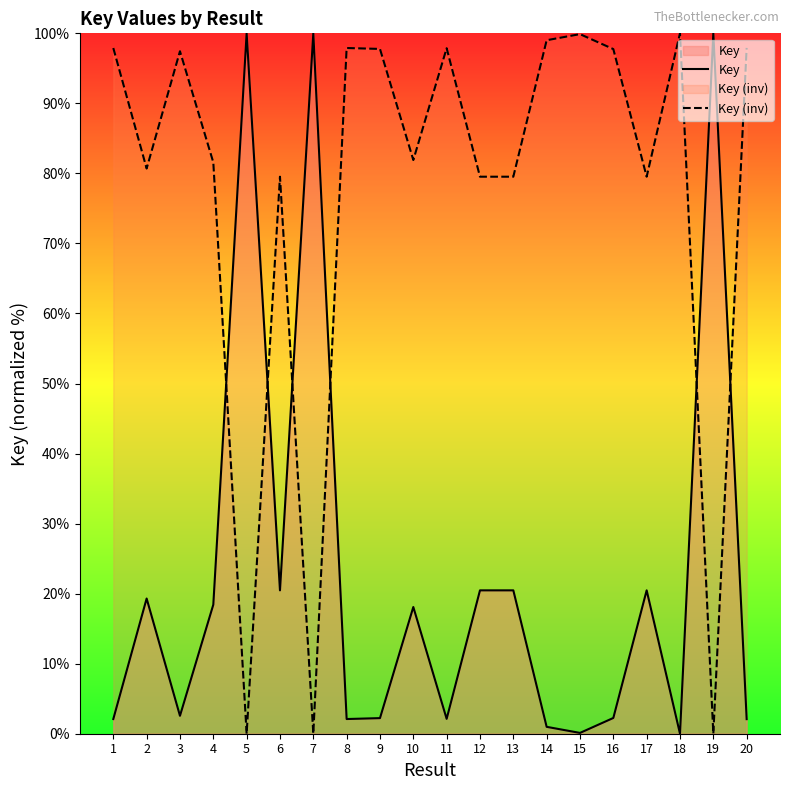

How many lines are shown in the chart?

2